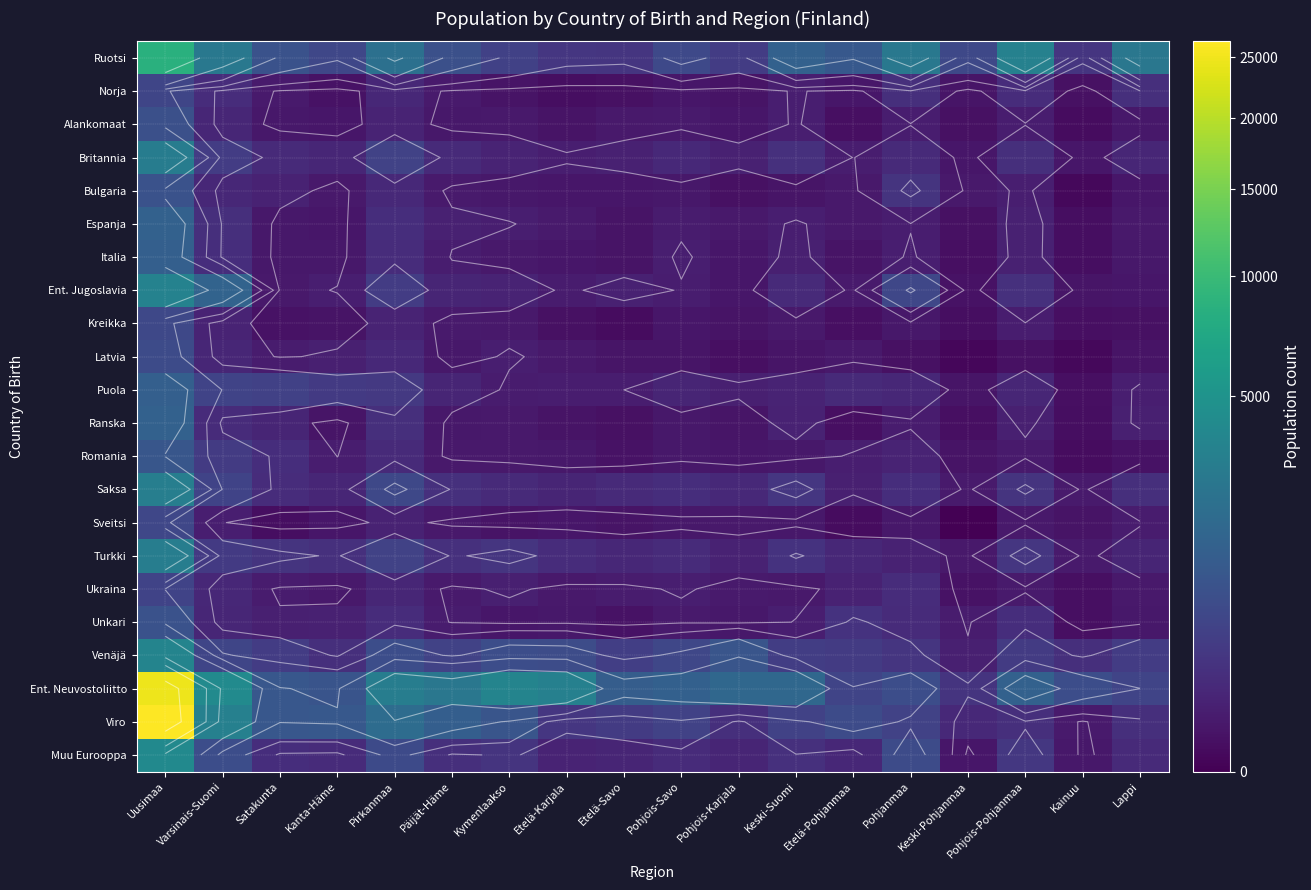

Which has a higher value, Pohjois-Karjala or Satakunta?

Satakunta